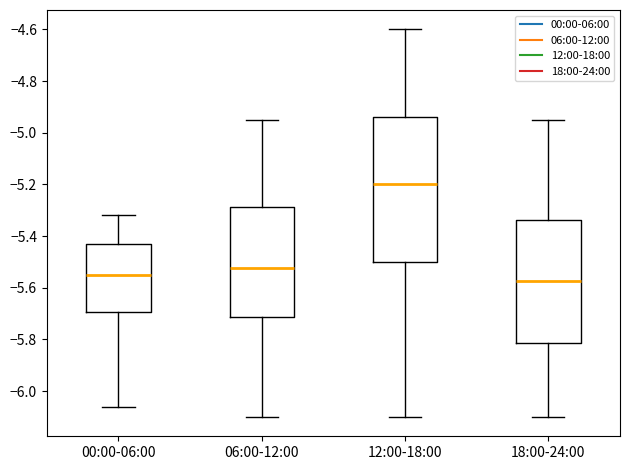

Which box's median line is the lowest?

18:00-24:00